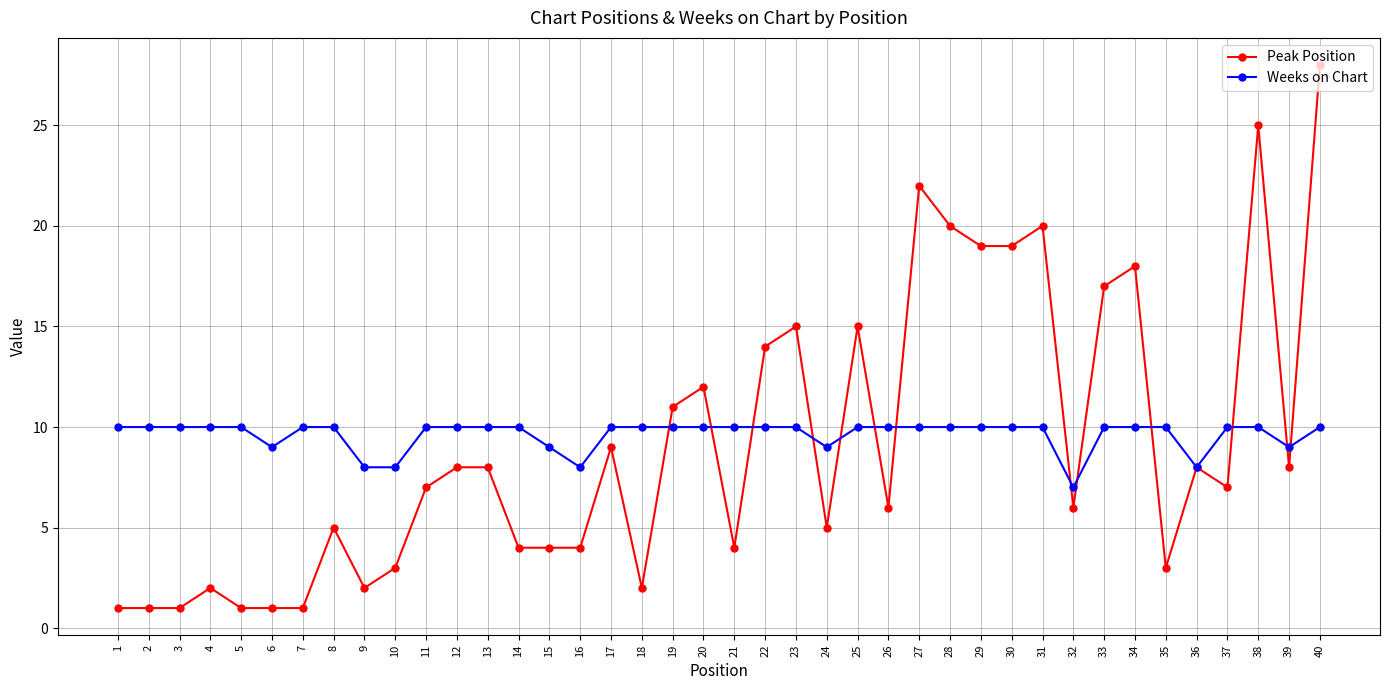

The Weeks on Chart series shows 6 at 17. True or false?

False